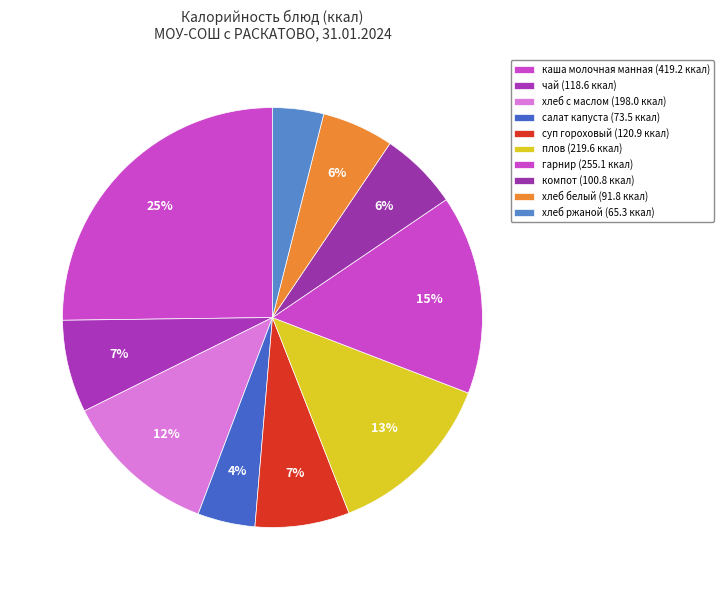

Is there any slice that represents more than half of the pie?

No